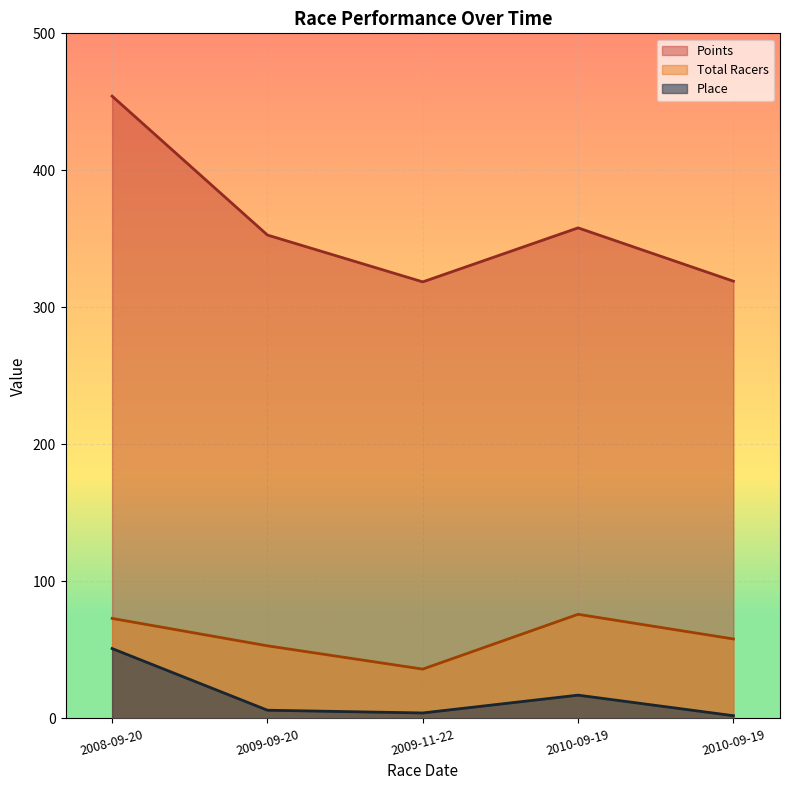

Which series has the largest range (max minus min)?

Points